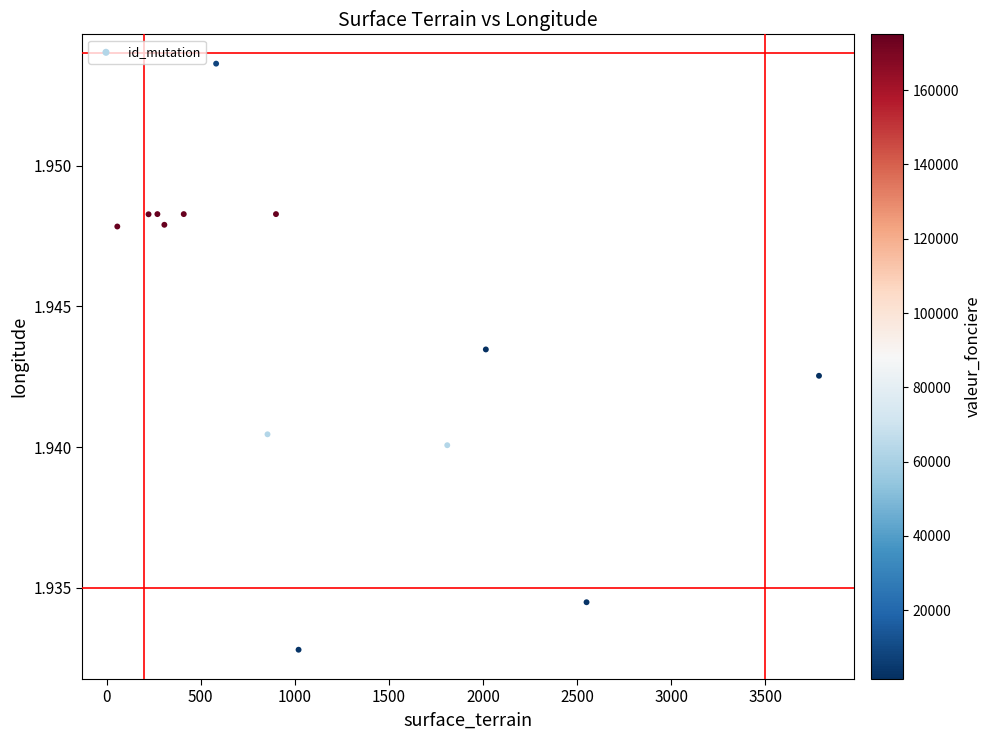

What is the range of X values (max minus min)?

3728.0